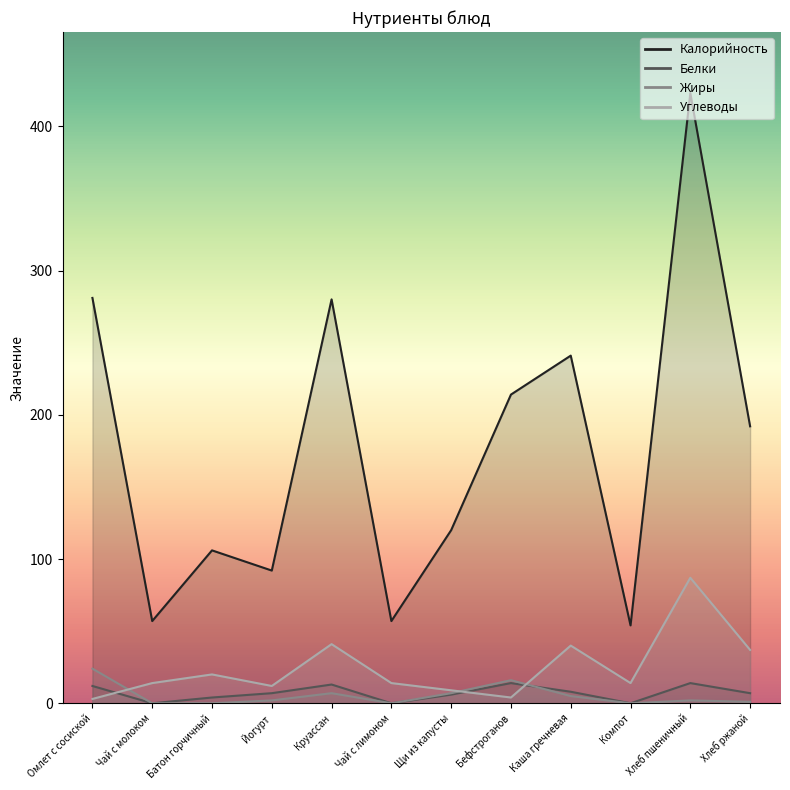

At which category is the sum across all series the highest?

Хлеб пшеничный